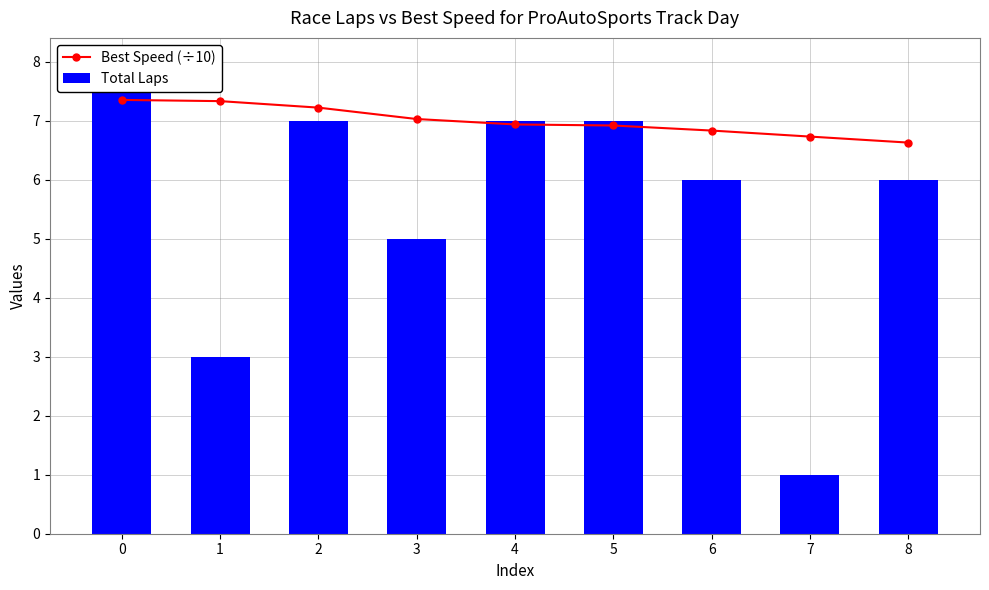

What is the value of the Best Speed (÷10) bar at the 1st from the left?

7.3